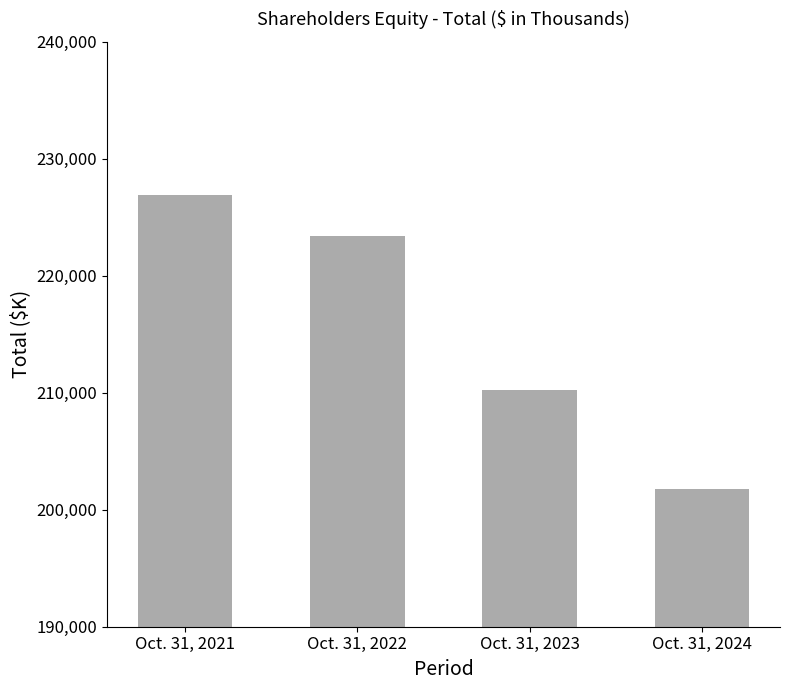

Reading left to right, transcribe all the data shown in this chart.

Oct. 31, 2021=226883	Oct. 31, 2022=223371	Oct. 31, 2023=210229	Oct. 31, 2024=201776